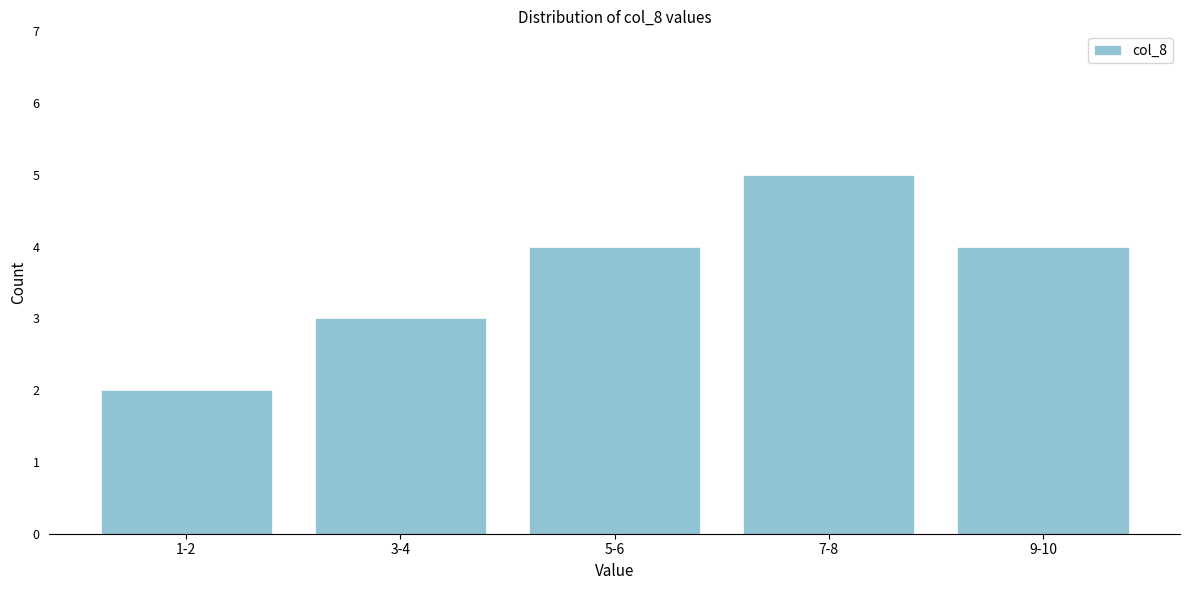

Reading left to right, transcribe all the data shown in this chart.

1-2=2	3-4=3	5-6=4	7-8=5	9-10=4